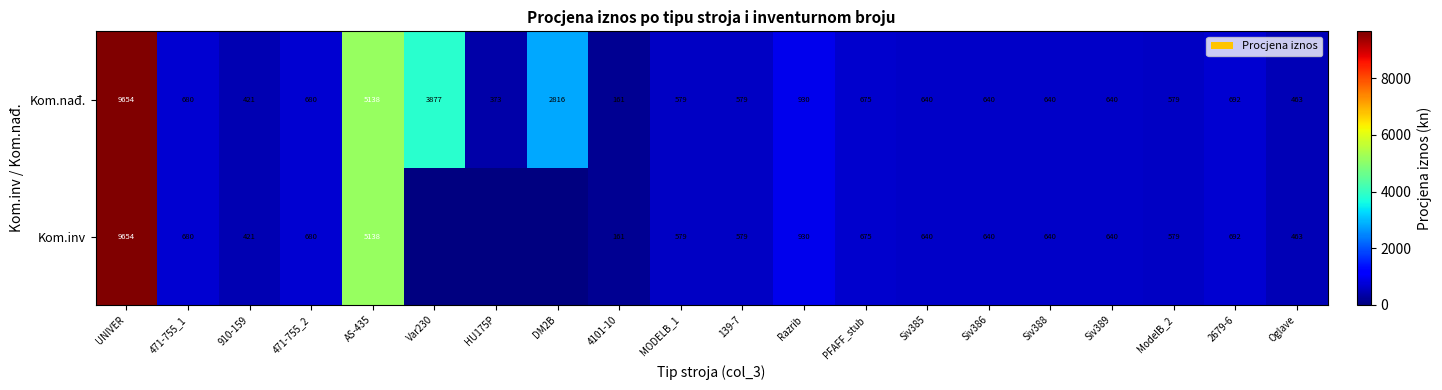

What is the sum of all Kom.nađ. values?

30857